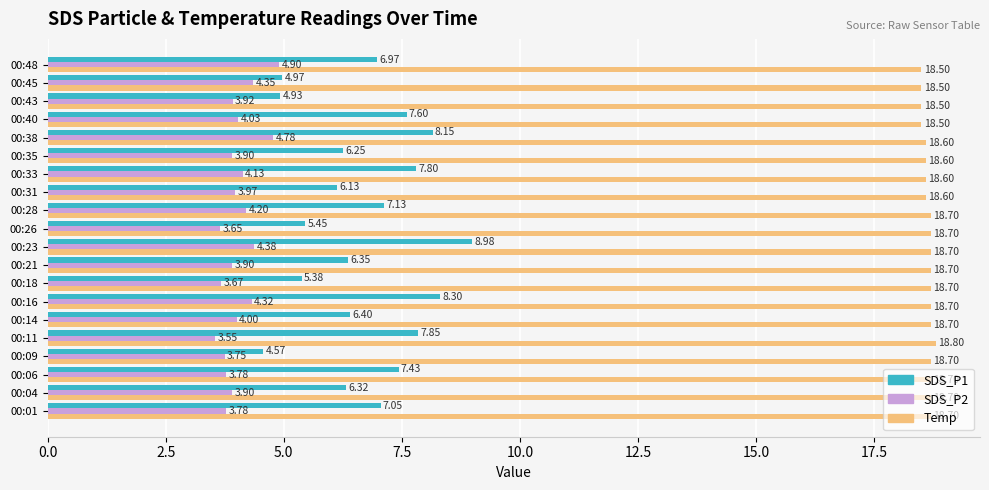

Which series has the largest total across all categories?

Temp